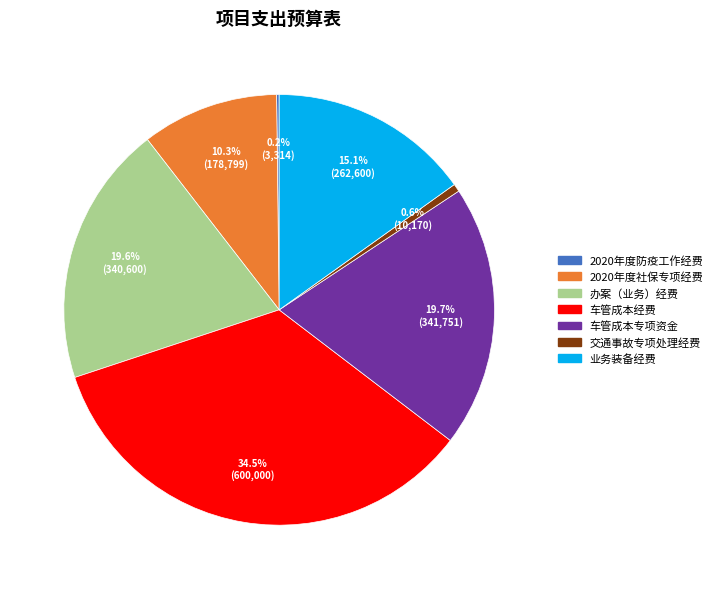

To the nearest percent, what percentage of the pie is 业务装备经费?

15%